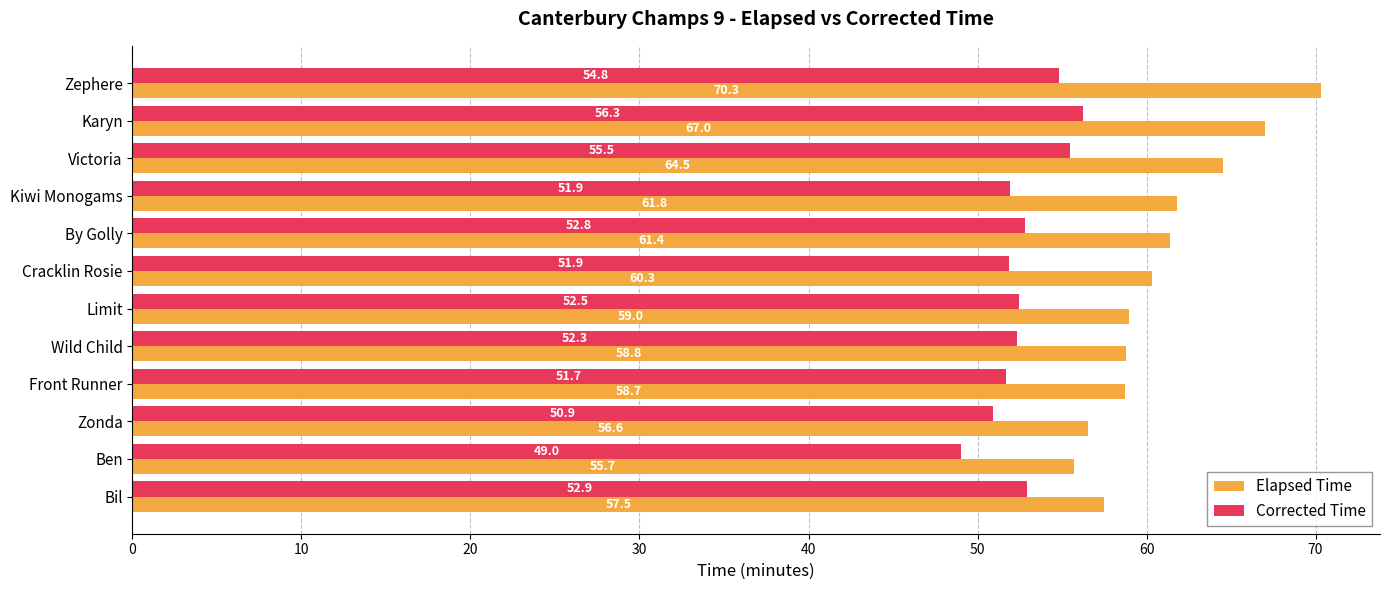

At how many categories does at least one series exceed 49?

12